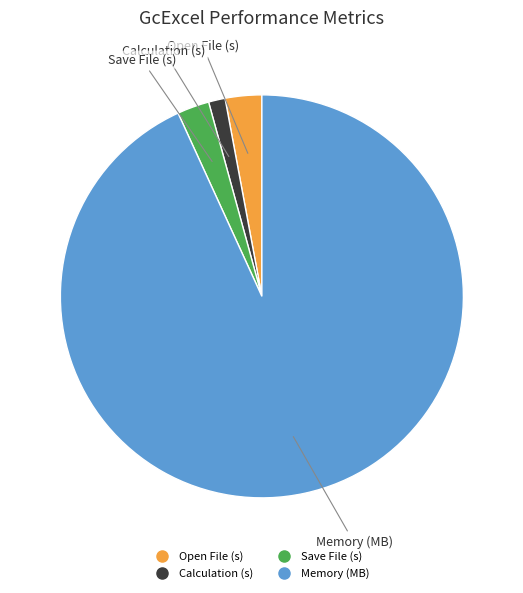

Is there any slice that represents more than half of the pie?

Yes